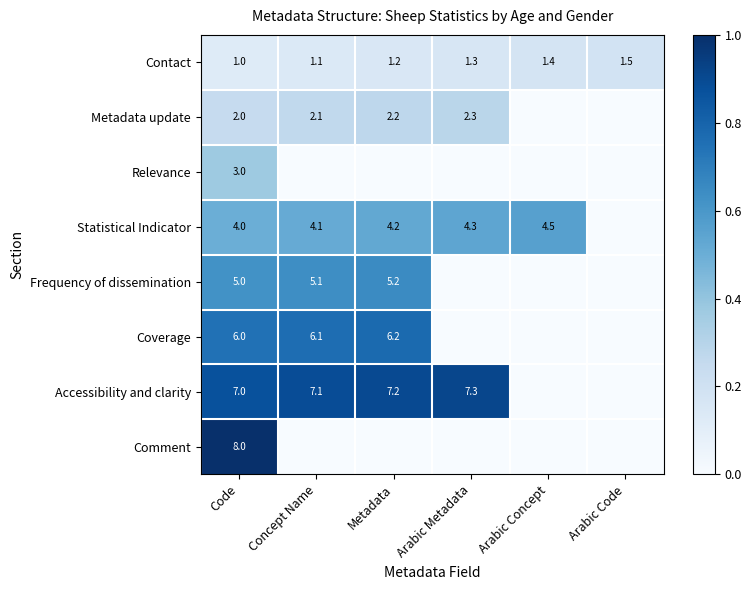

Is the value of Metadata update at Arabic Metadata greater than the value of Frequency of dissemination at Code?

No